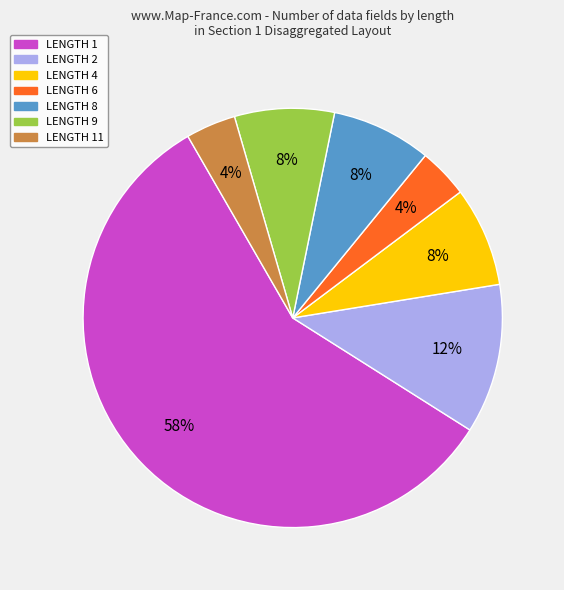

How many segments does this pie chart have?

7